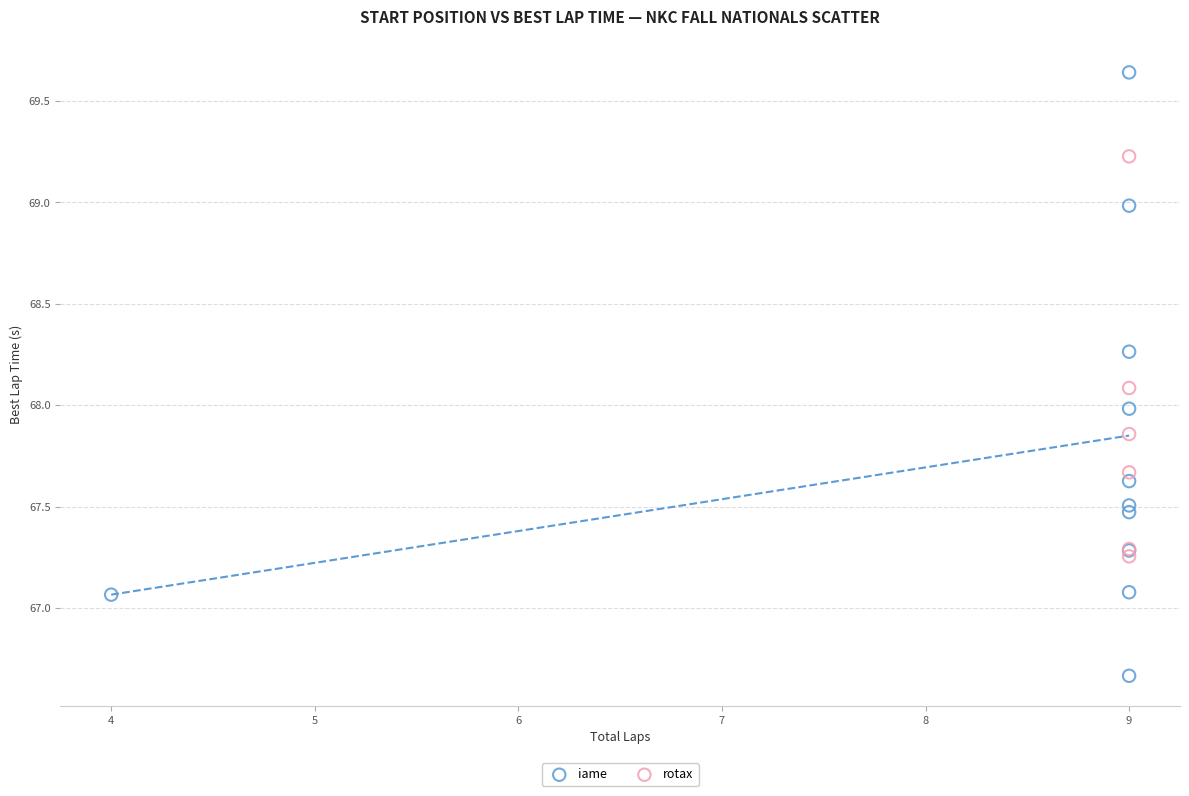

Which series contains the lowest Y value?

iame